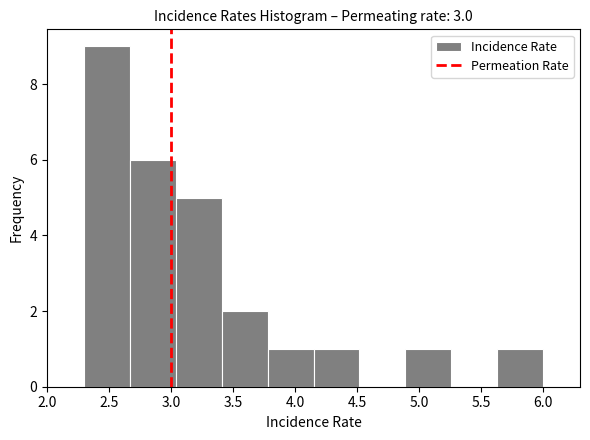

Reading left to right, transcribe this chart: for each bar, give the range it covers on the x-axis and its height. Neither the bar edges nor the heights are printed on the chart, so give them approximately, as read against the axes.

2.30 to 2.67: 9
2.67 to 3.04: 6
3.04 to 3.41: 5
3.41 to 3.78: 2
3.78 to 4.15: 1
4.15 to 4.52: 1
4.52 to 4.89: 0
4.89 to 5.26: 1
5.26 to 5.63: 0
5.63 to 6.00: 1